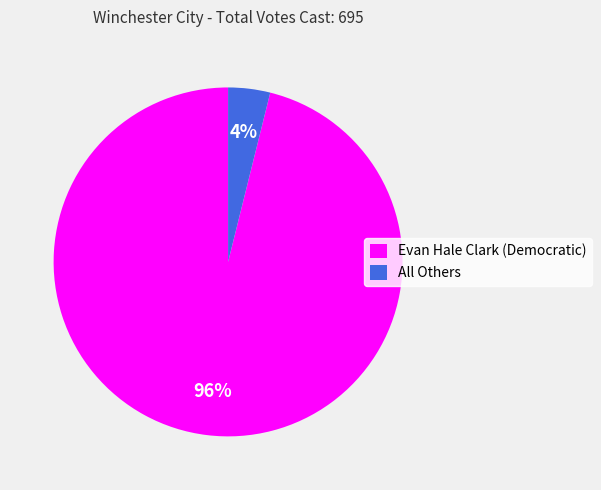

Which slice represents more than half of the pie?

Evan Hale Clark (Democratic)